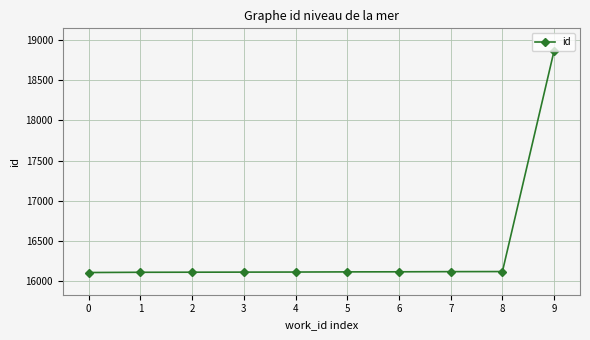

Is this an area chart (filled region under the line)?

No